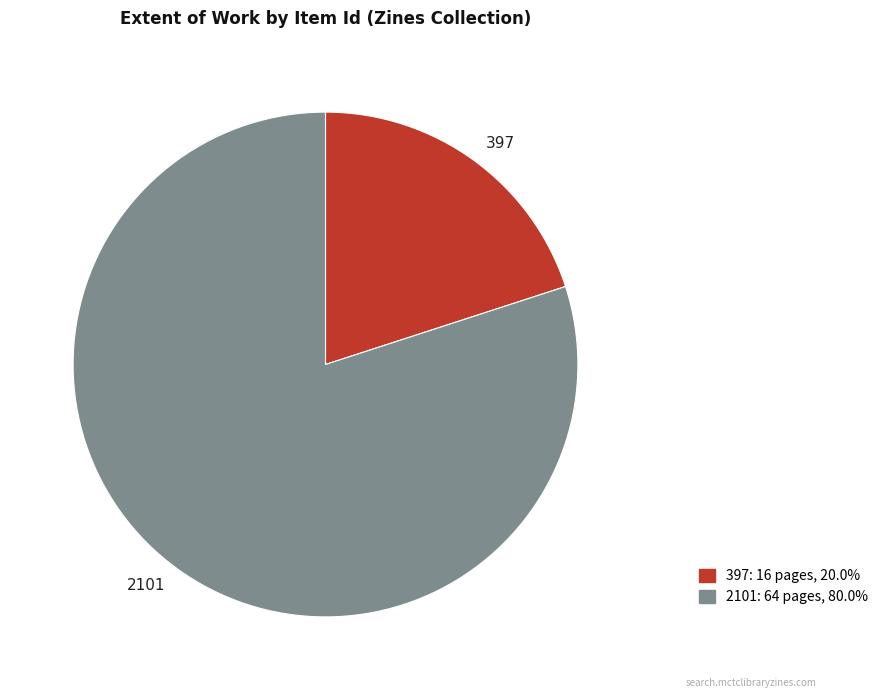

What is the ratio of the value at 2101 to the value at 397?

4.0